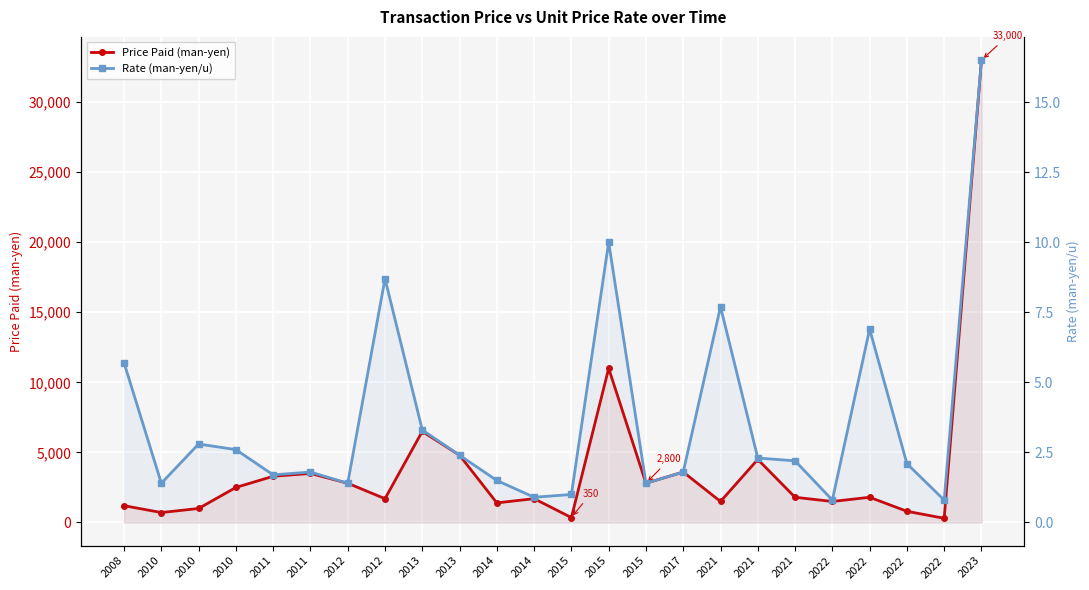

In Price Paid (man-yen), how many points are lower than both neighbors (excluding endpoints)?

8